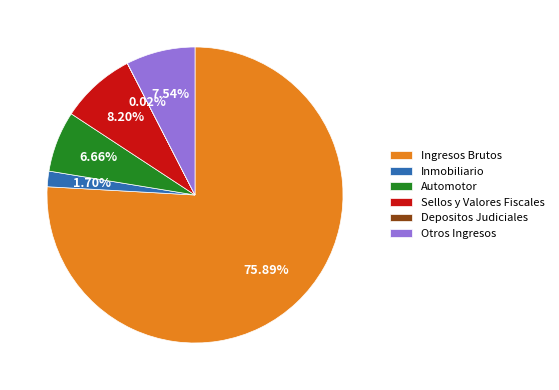

Between Otros Ingresos and Automotor, which is larger?

Otros Ingresos